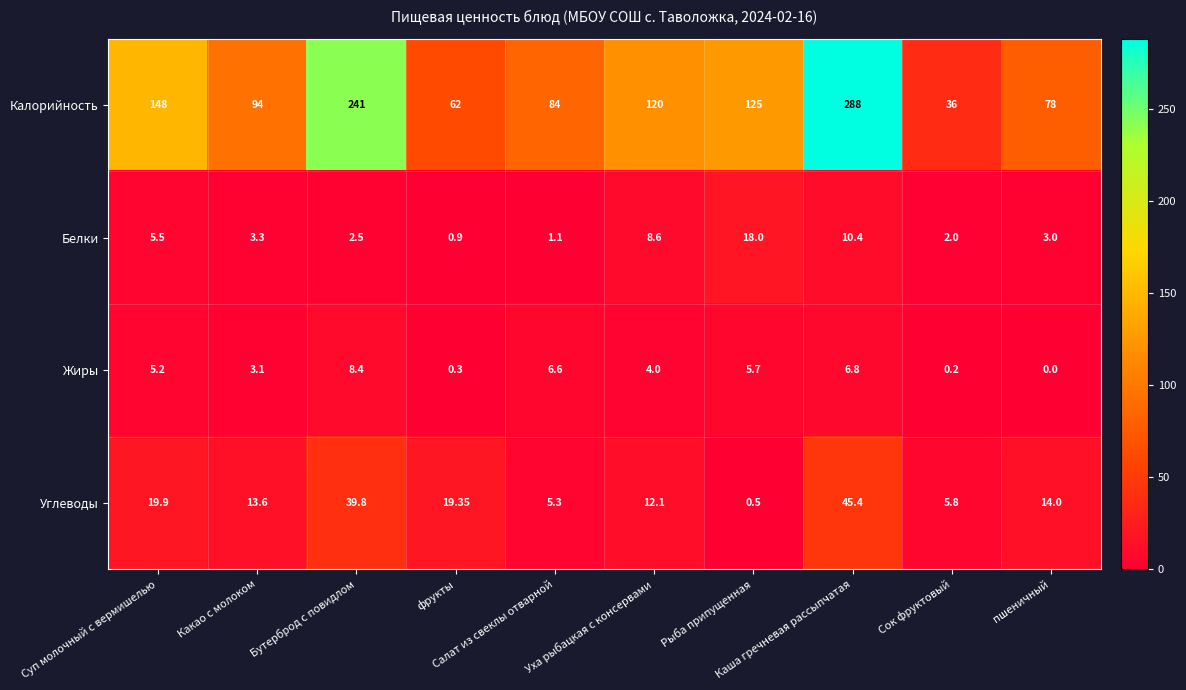

List the series in order of their peak value, lowest first.

Жиры, Белки, Углеводы, Калорийность